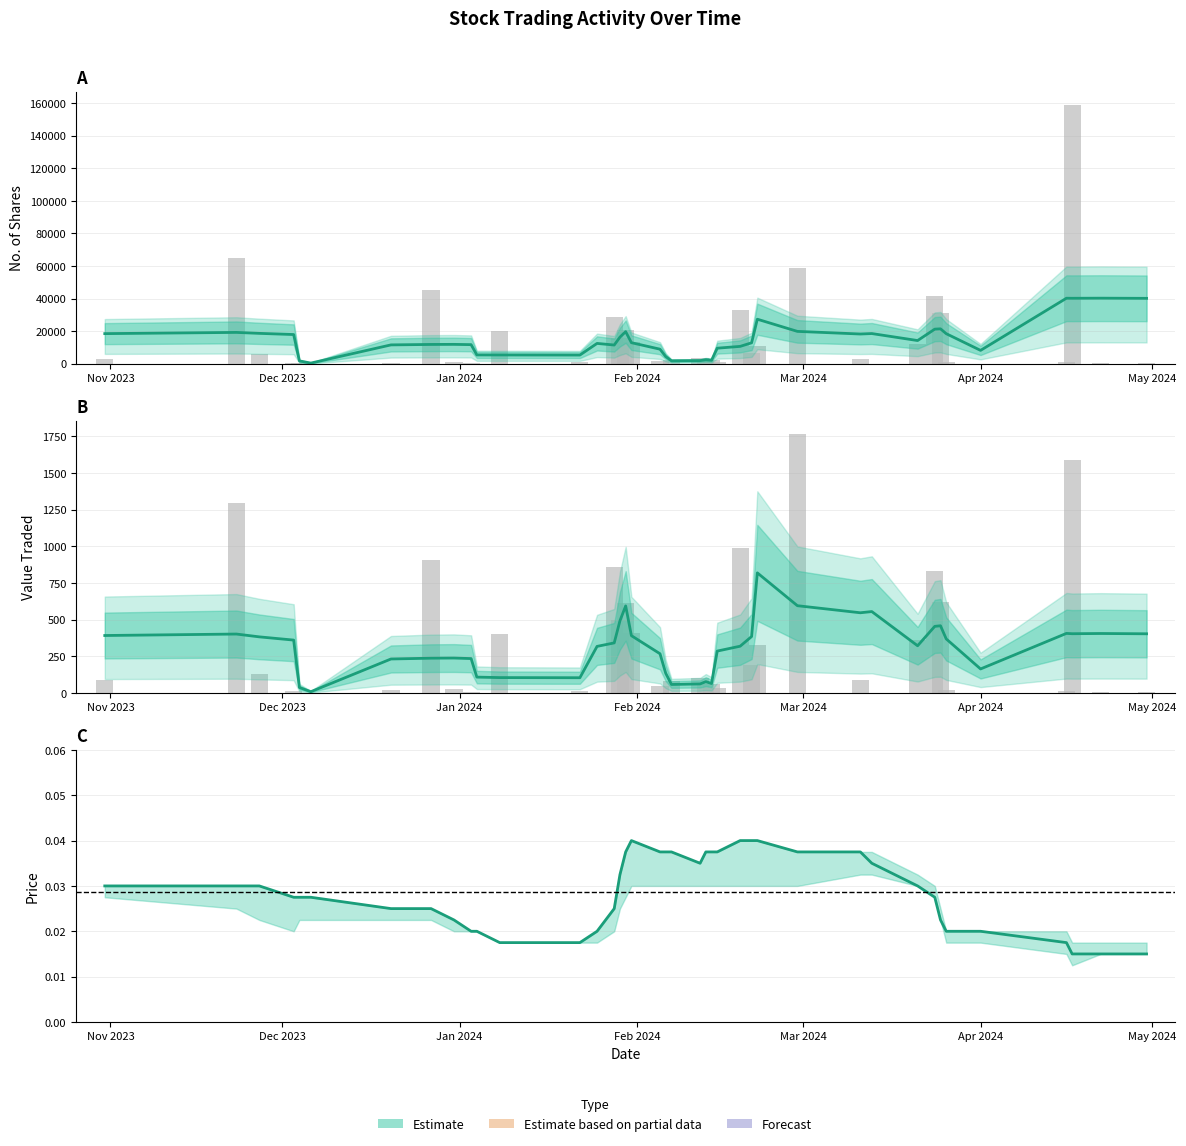

How many groups of bars are there?

40